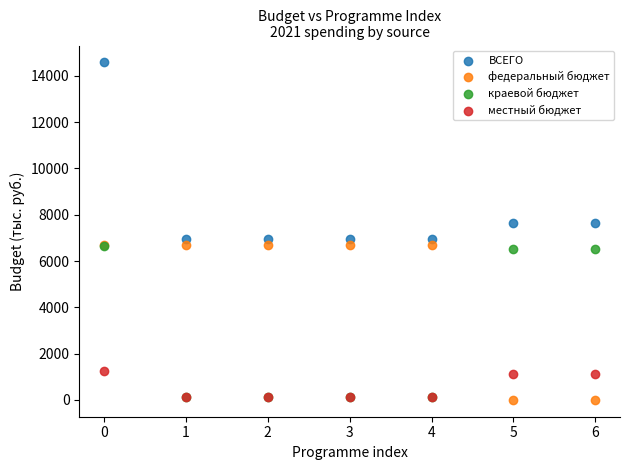

Which series contains the highest Y value?

ВСЕГО